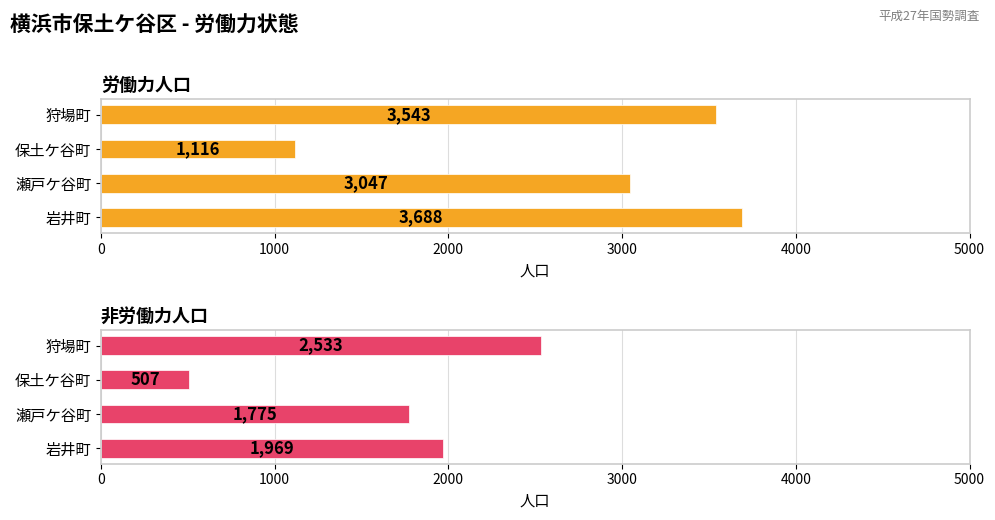

What is the difference between the maximum and minimum values in the 労働力人口 series?

2572